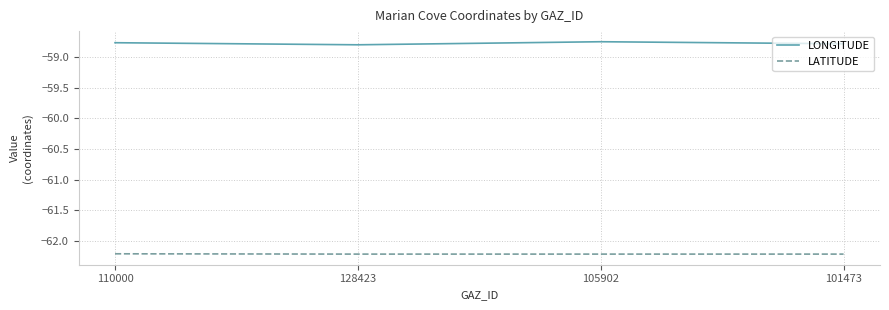

Which series has the largest total across all categories?

LONGITUDE